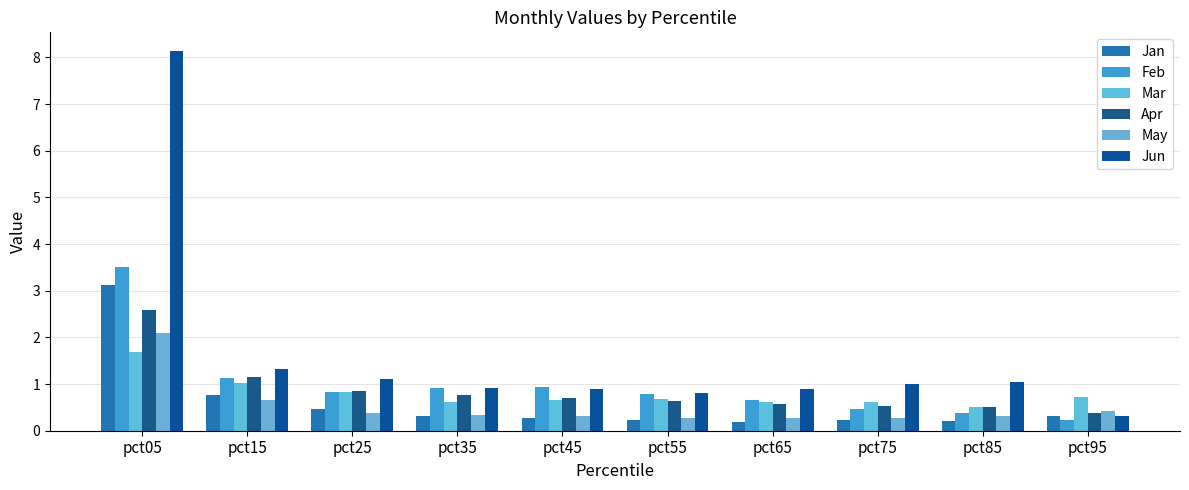

What are all the series names shown in the legend?

Jan, Feb, Mar, Apr, May, Jun